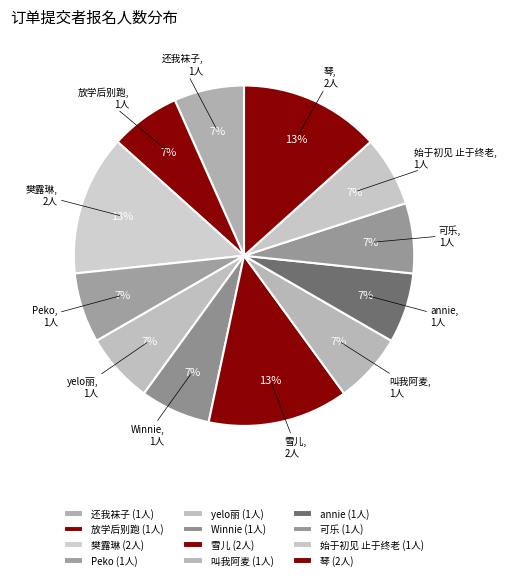

To the nearest percent, what is the average slice percentage?

8%